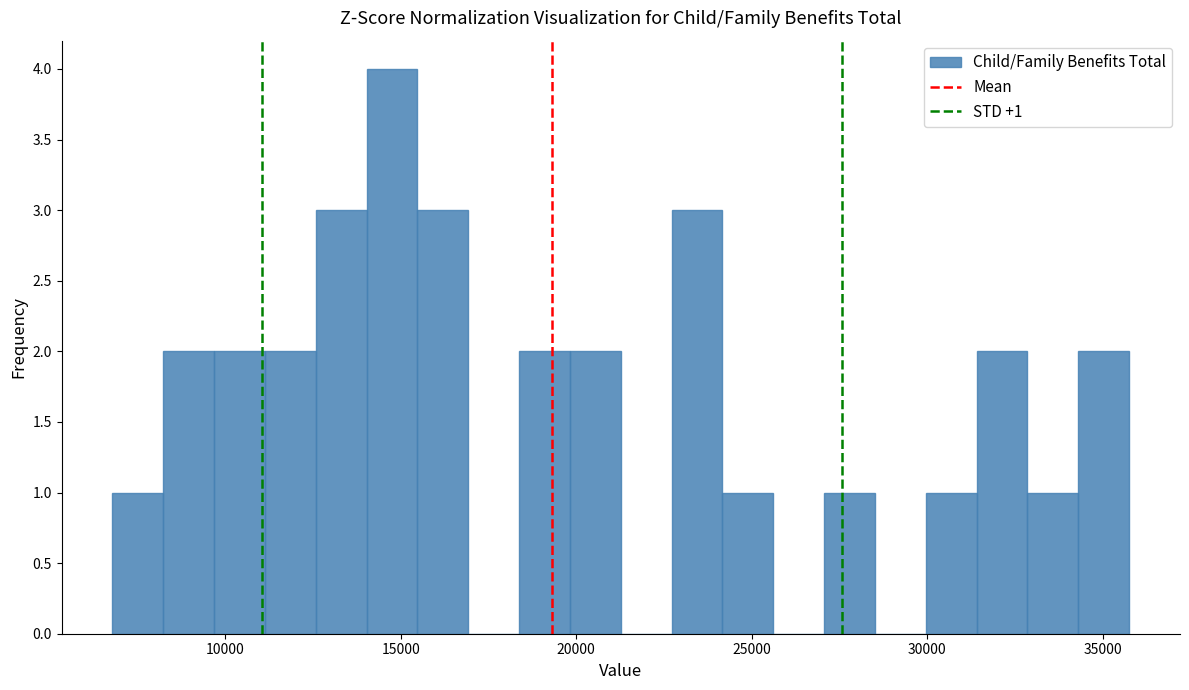

Around what value on the x-axis is the tallest bar? Give the approximate position of its centre, as read against the axis.

15000